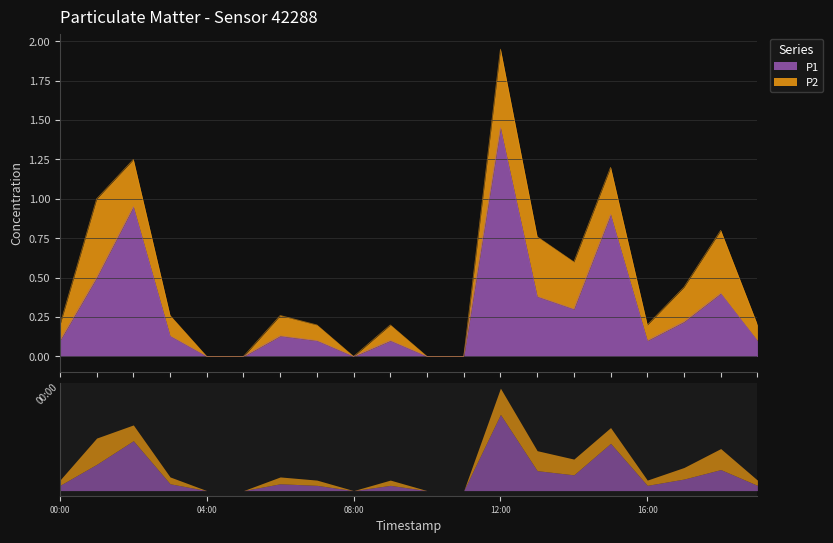

Rank the categories by value from lowest to highest.

04:00, 05:00, 08:00, 10:00, 11:00, 00:00, 07:00, 09:00, 16:00, 19:00, 03:00, 06:00, 17:00, 14:00, 13:00, 18:00, 01:00, 15:00, 02:00, 12:00